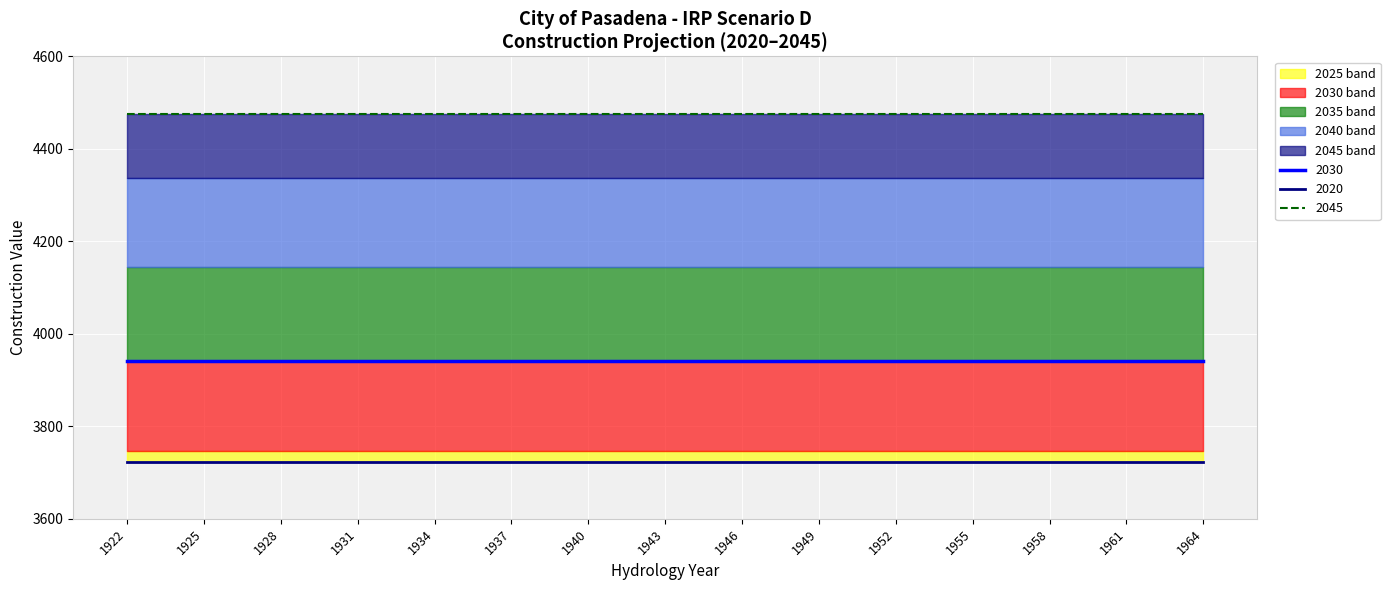

True or false: 2045 has a value of 4476.0 at 1922.

True